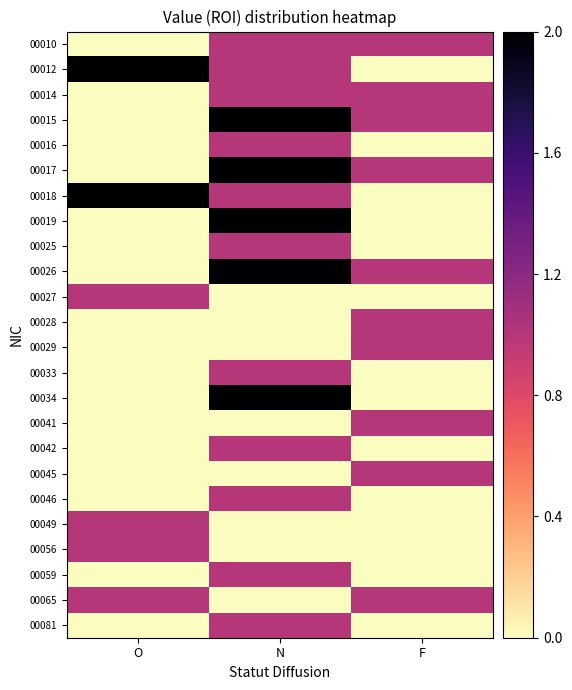

How many data points does each series have?

3